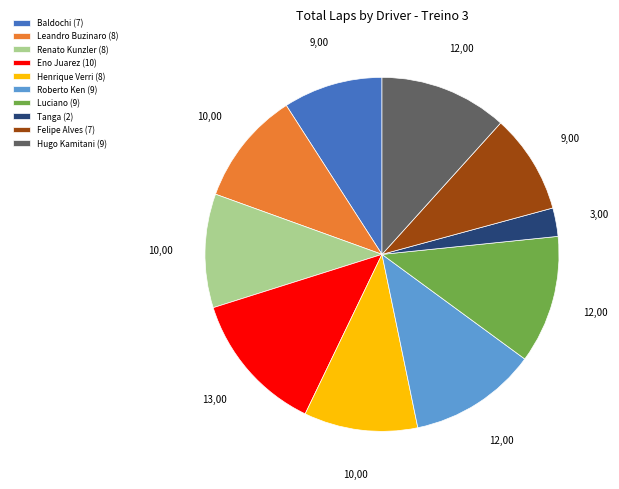

Between Leandro Buzinaro (8) and Roberto Ken (9), which is larger?

Roberto Ken (9)